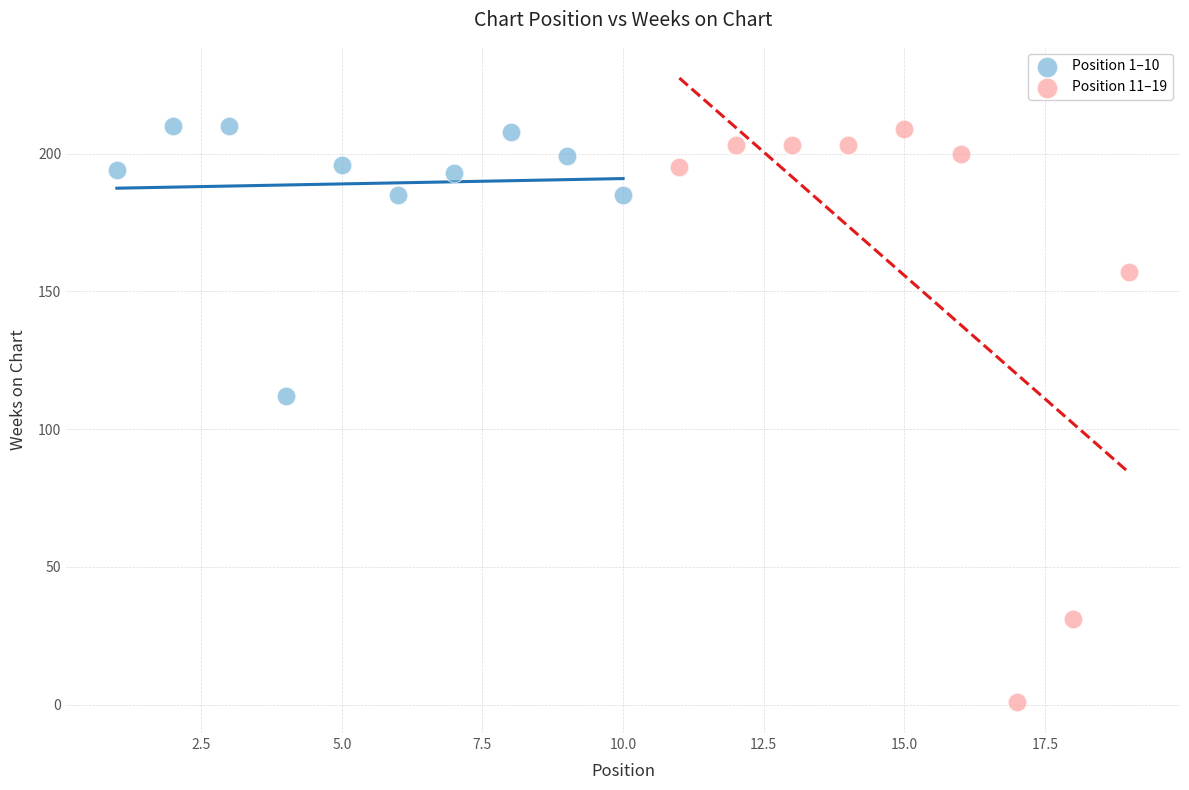

Which series has the largest Y range (max minus min)?

Position 11–19